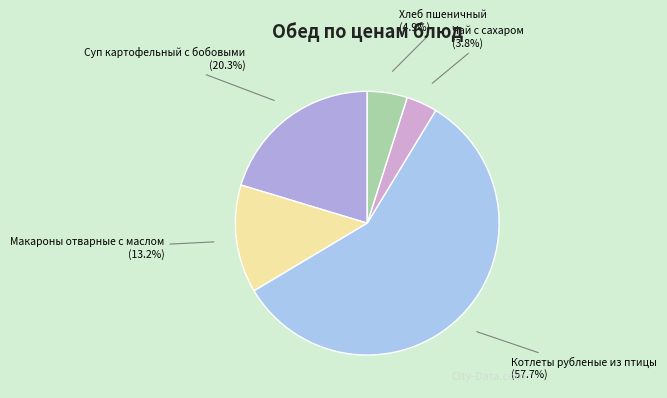

Does Суп картофельный с бобовыми represent more than half of the total?

No